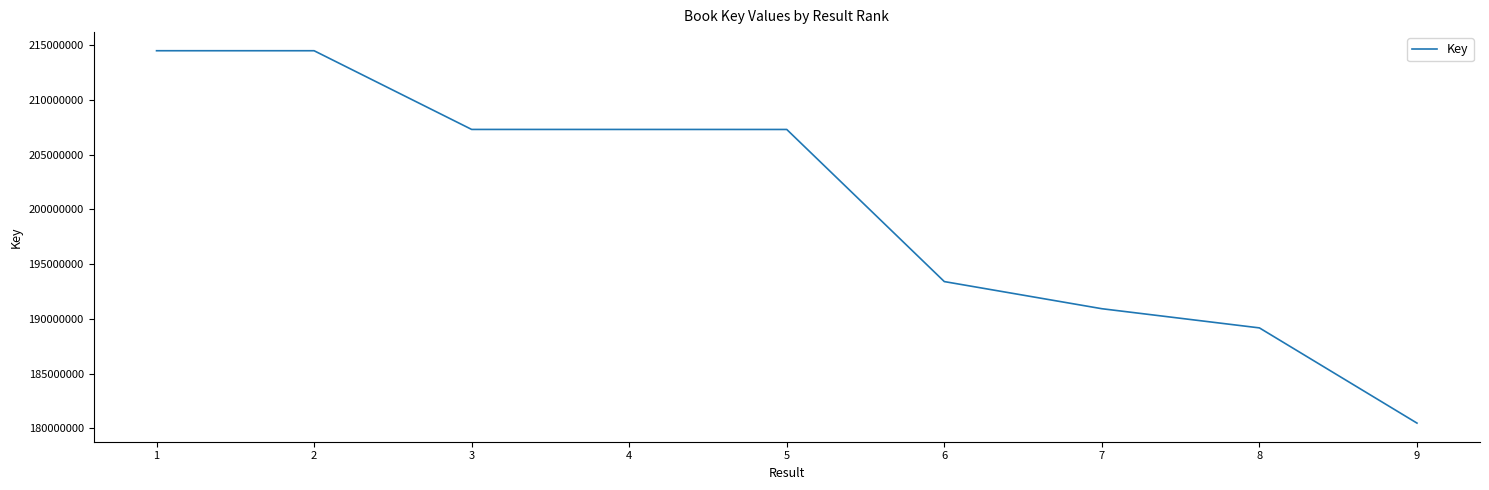

Which label corresponds to the smallest value in the chart?

9